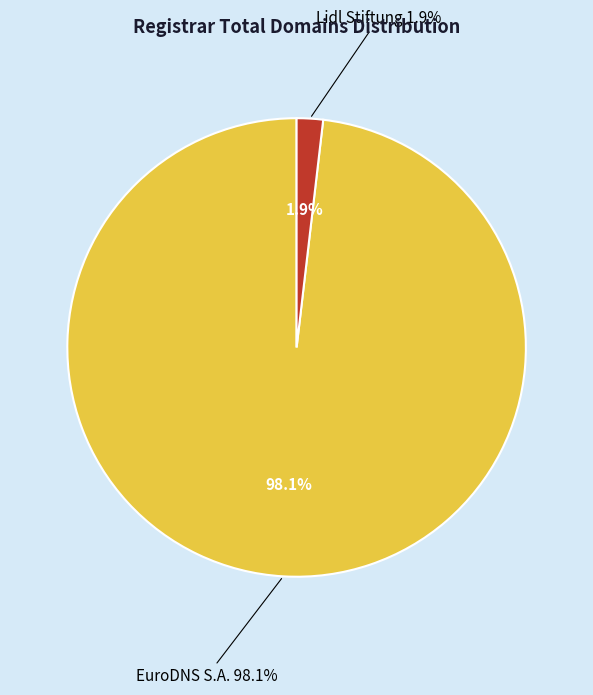

Rank the categories by value from lowest to highest.

Lidl Stiftung, EuroDNS S.A.